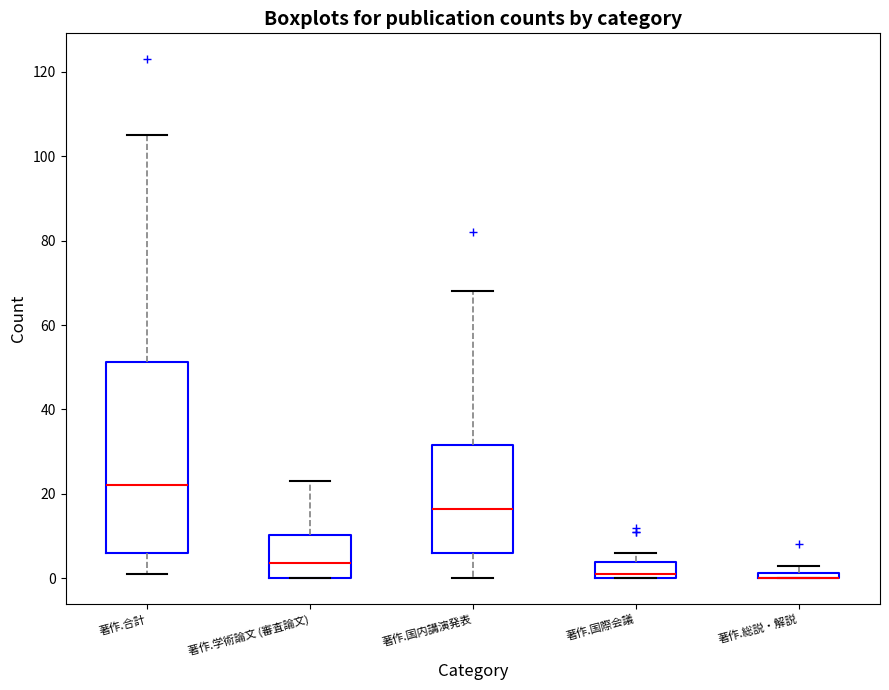

Comparing the boxes themselves (not the whiskers), which one is the tallest?

著作.合計